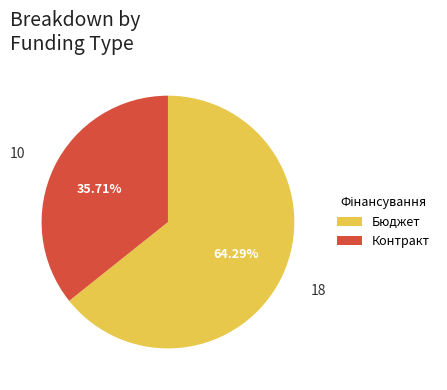

What is the largest slice in the pie chart?

Бюджет